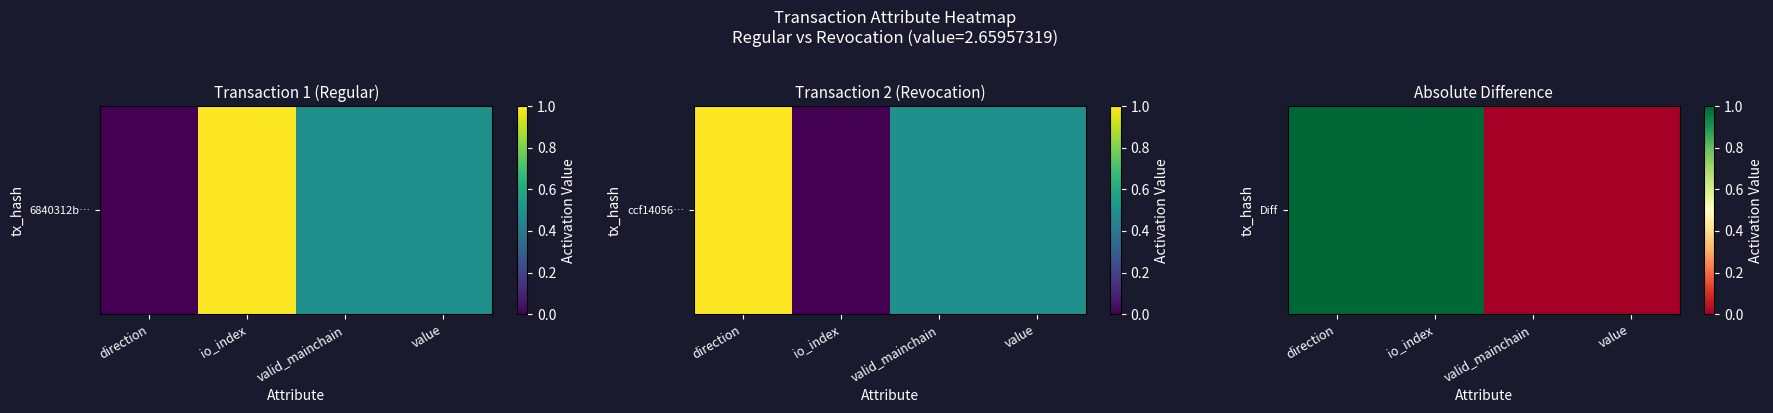

Which category has the lowest value across all series?

valid_mainchain